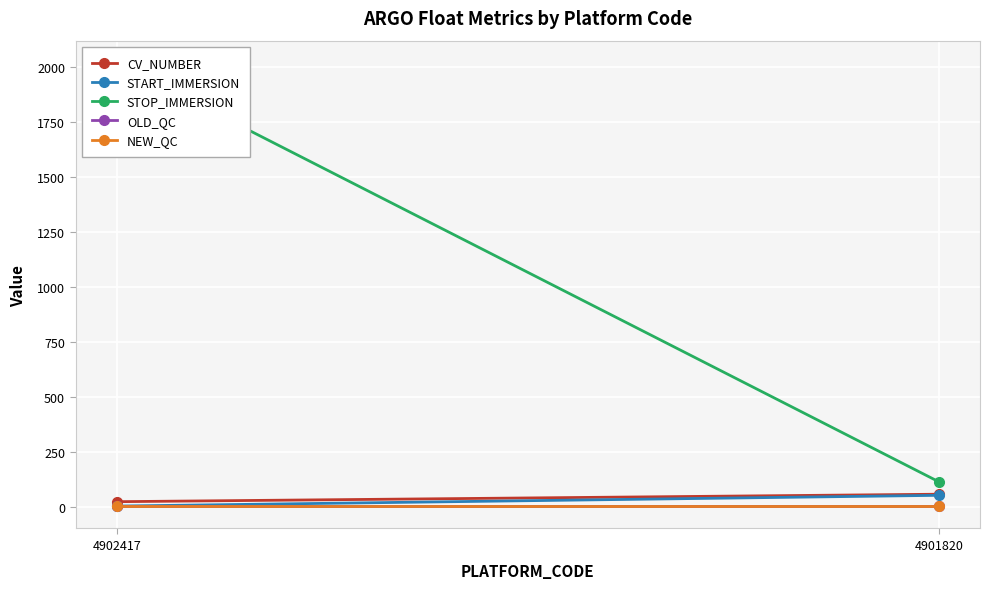

What is the sum of all CV_NUMBER values?

78.0